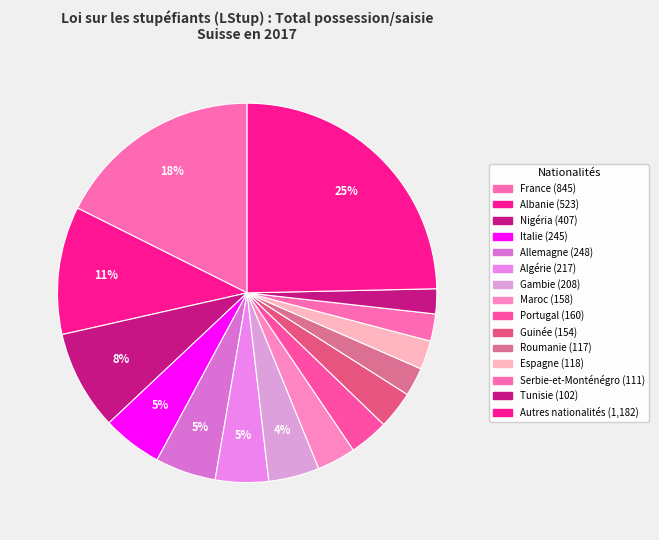

Is Nigéria the majority of the pie?

No